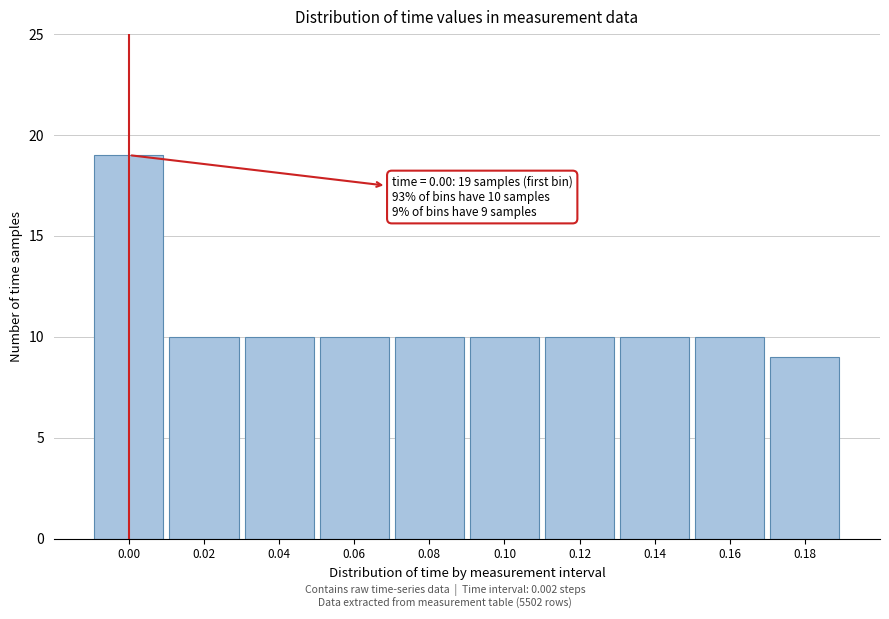

Reading left to right, list all the values displayed in this chart.

0.00=19	0.02=10	0.04=10	0.06=10	0.08=10	0.10=10	0.12=10	0.14=10	0.16=10	0.18=9